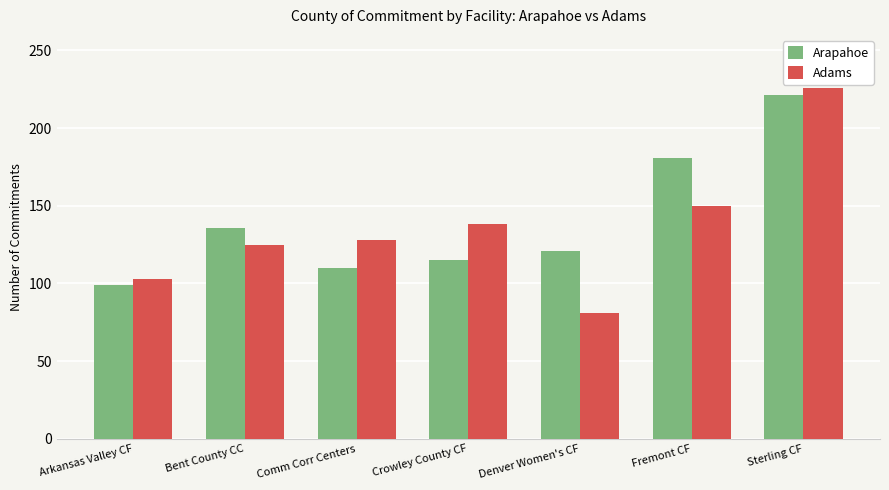

What position from the right is Comm Corr Centers?

5